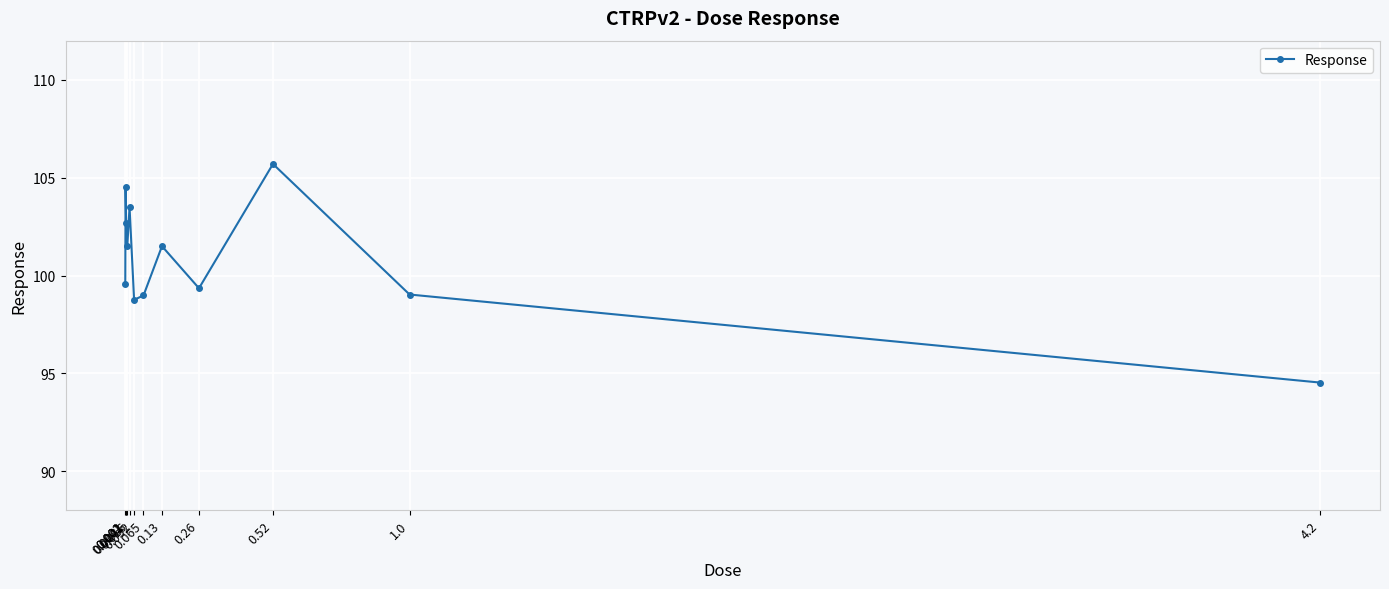

Is it true that the value at 0.002 is 144.7?

False